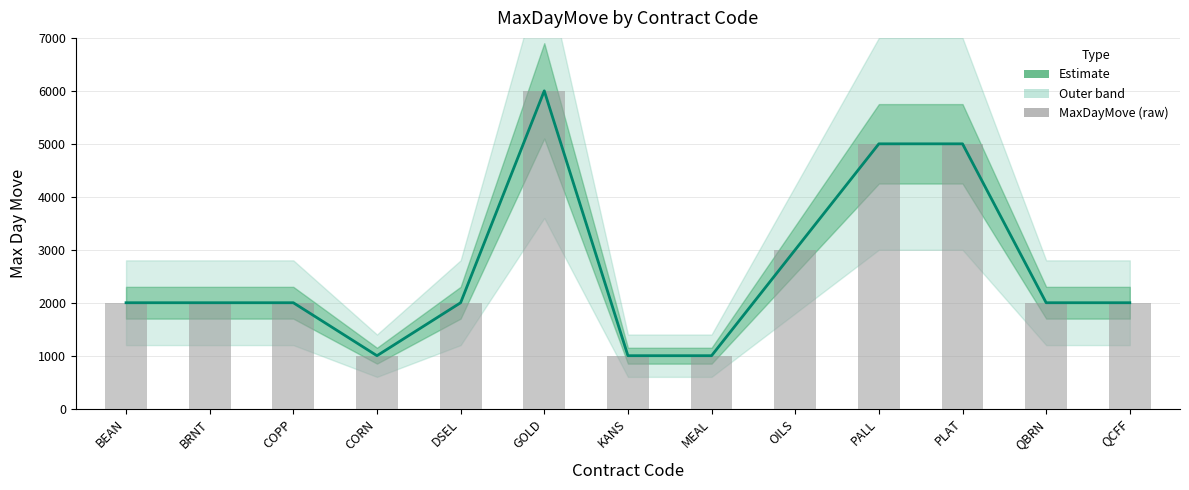

What is the difference between the maximum and minimum values in the Estimate series?

5000